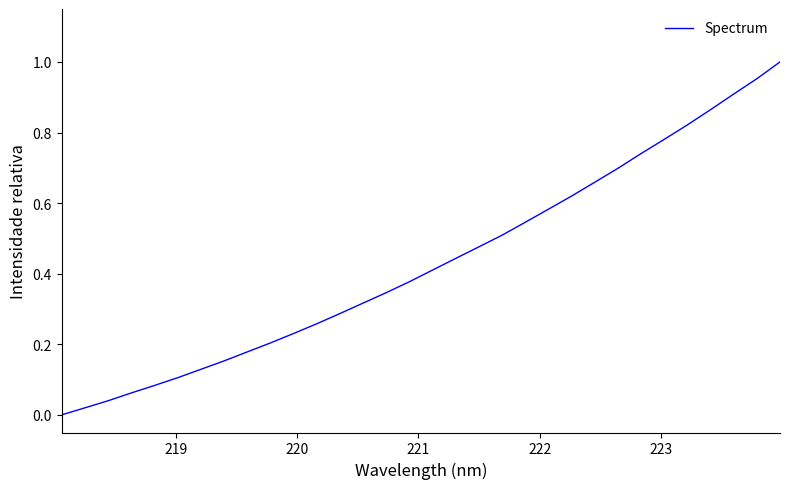

Does the chart have visible grid lines?

No